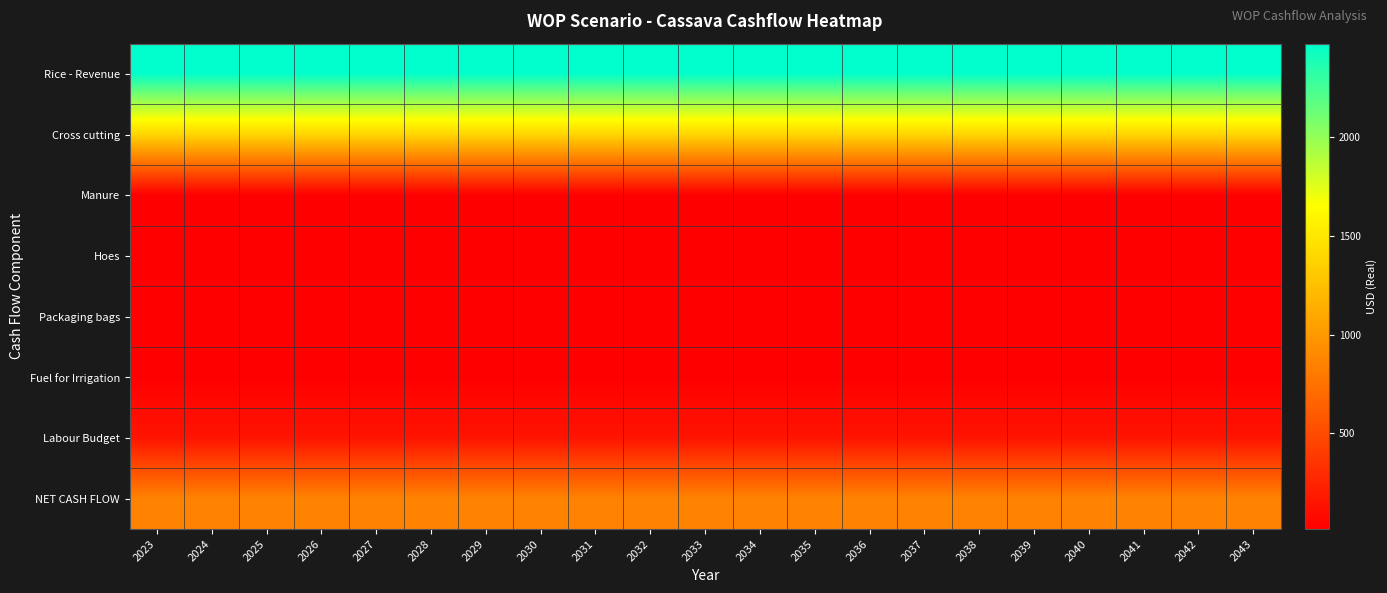

What is the minimum value shown in the chart?

15.0